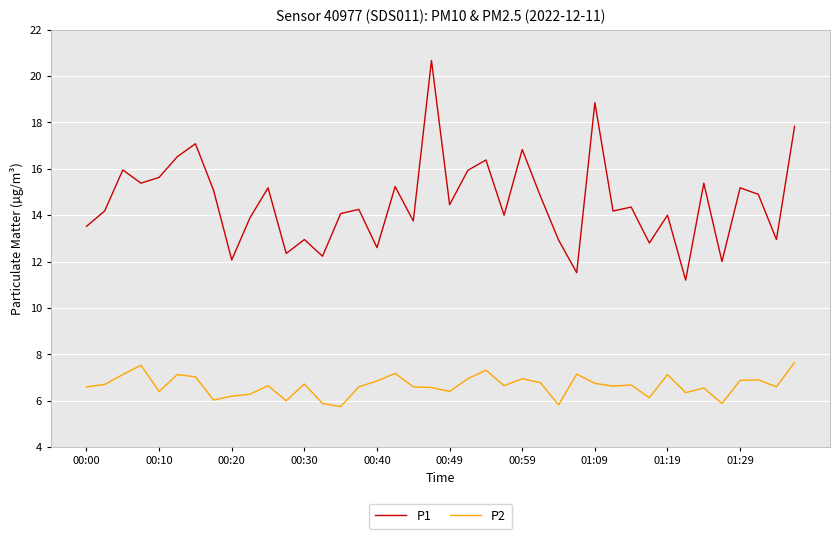

True or false: P2 and P1 intersect in this chart.

False